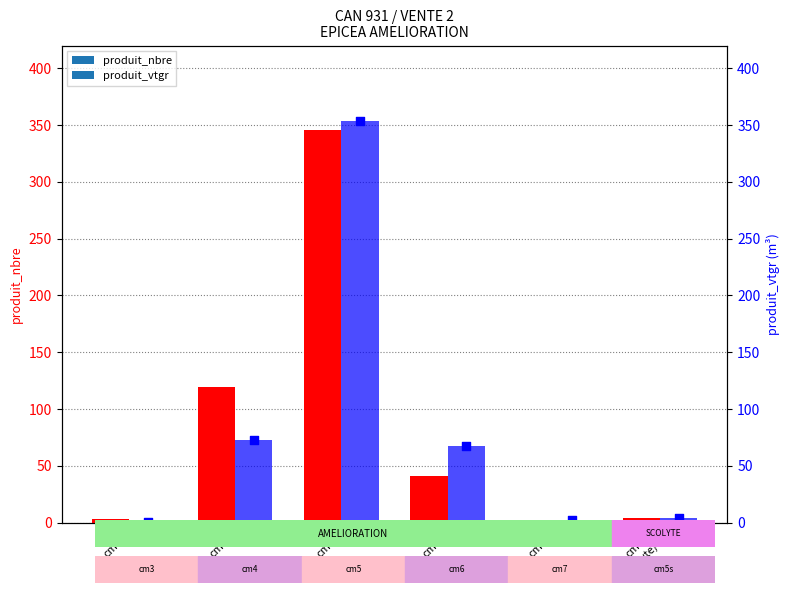

What are all the series names shown in the legend?

produit_nbre, produit_vtgr